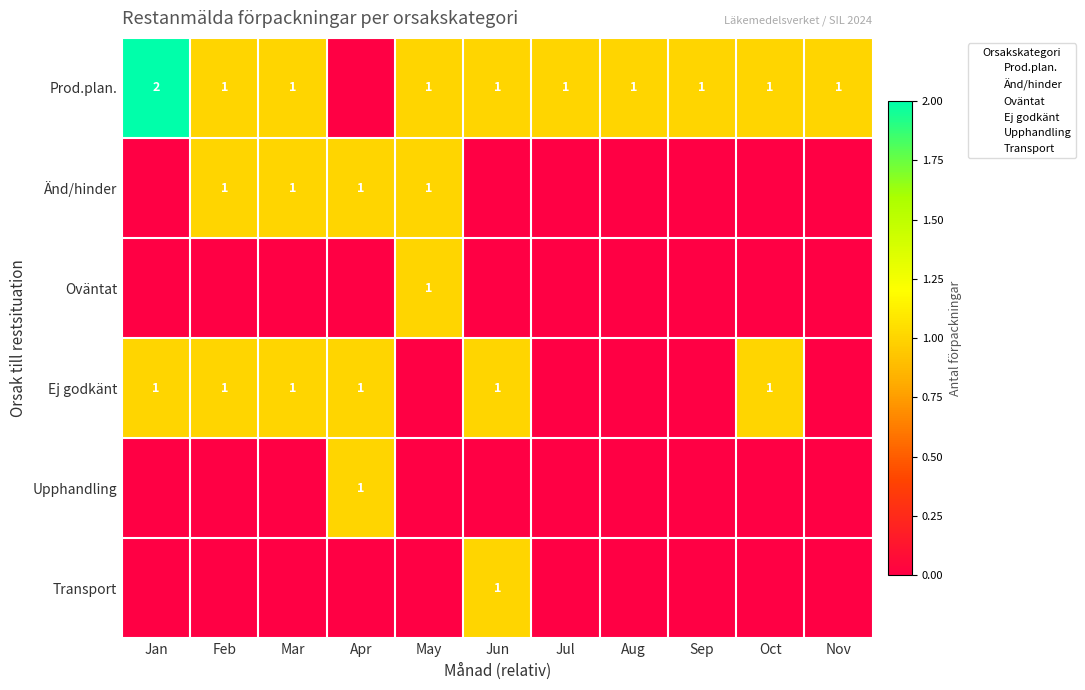

The Transport series shows -1 at Aug. True or false?

False